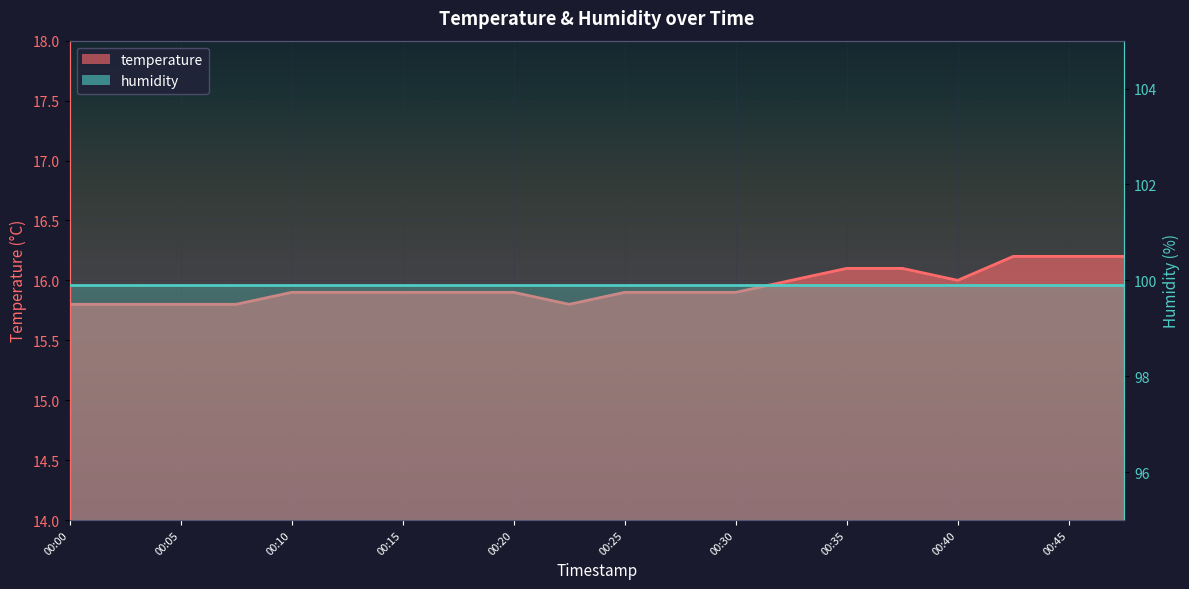

At which category does the chart reach its minimum across all series?

00:00